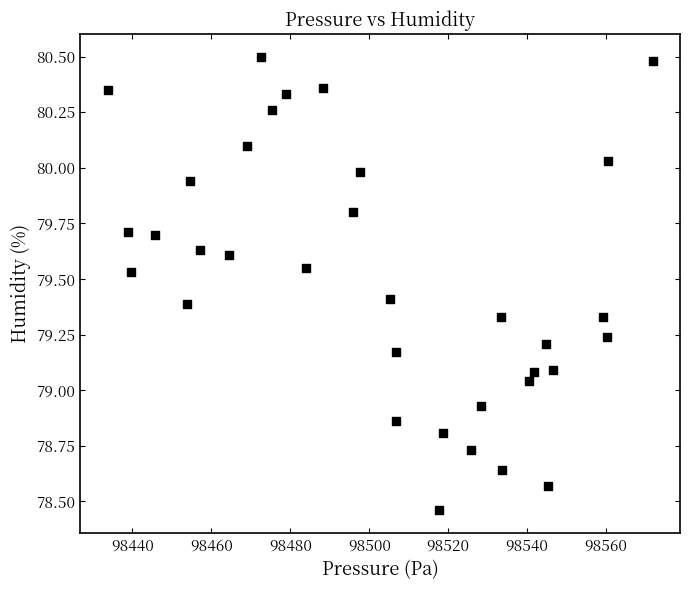

What is the range of Y values (max minus min)?

2.0